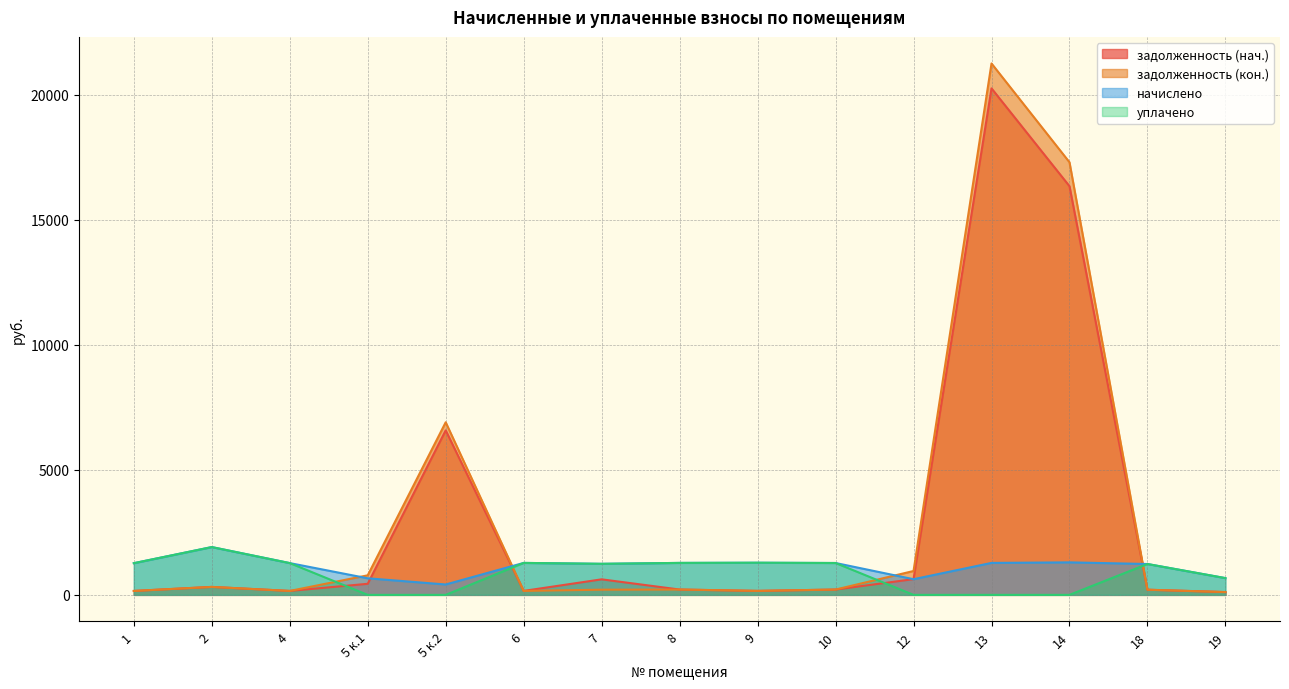

List the series in order of their peak value, lowest first.

начислено, уплачено, задолженность (нач.), задолженность (кон.)